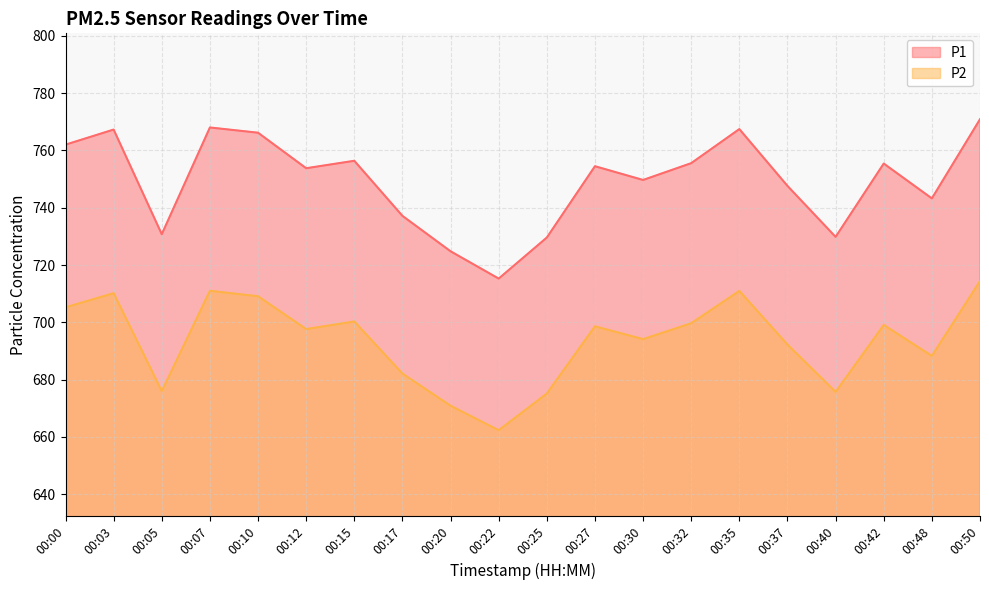

At which label does P1 first exceed 754?

00:00